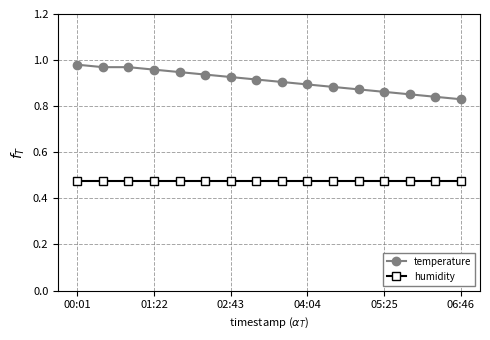

Which series has the largest range (max minus min)?

temperature